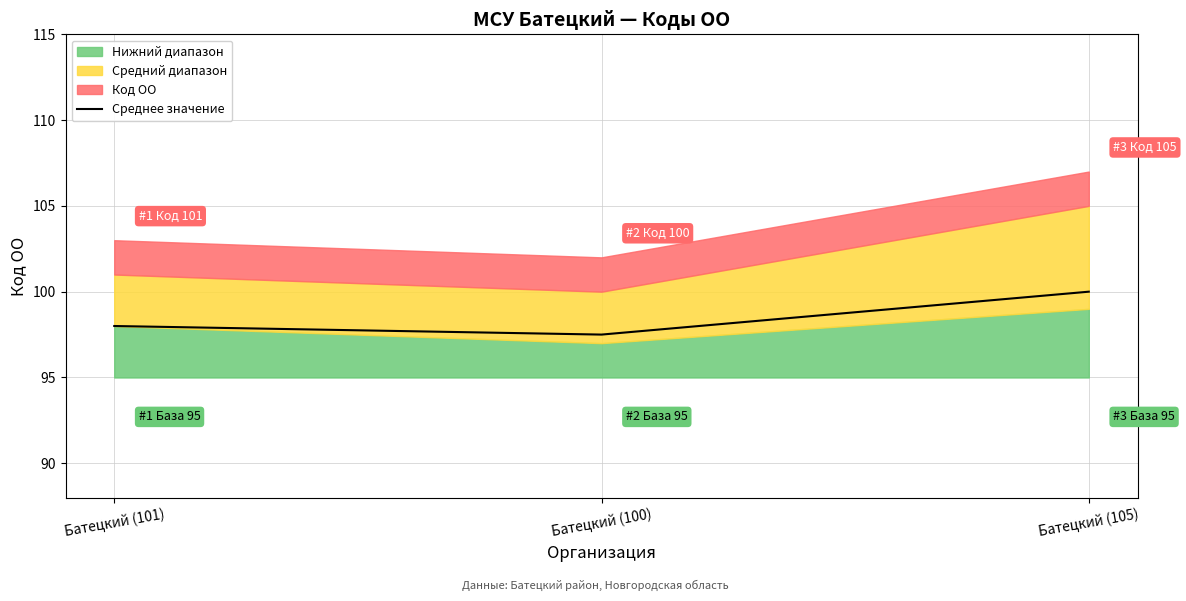

Rank the categories by value from lowest to highest.

Батецкий (100), Батецкий (101), Батецкий (105)